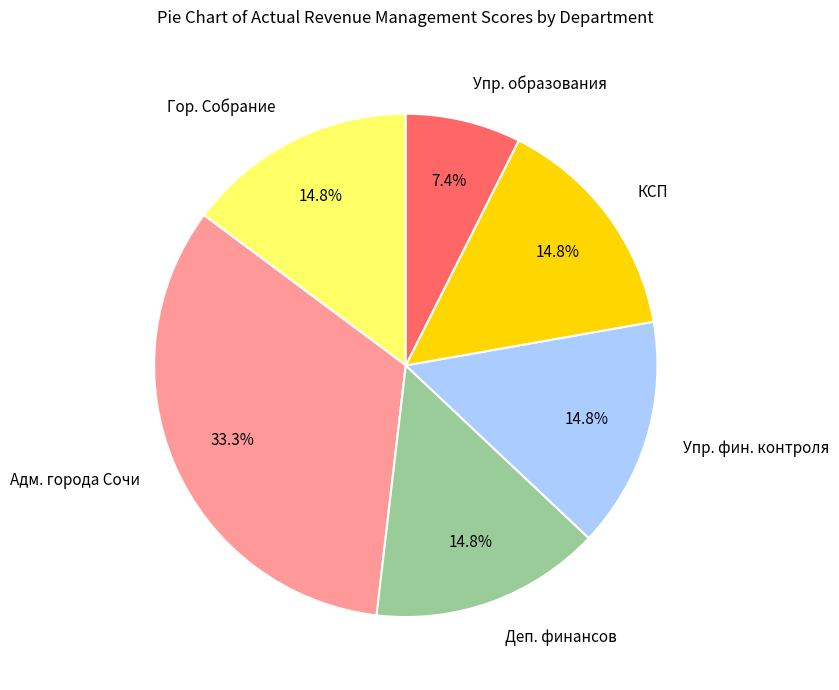

What percentage do Упр. образования and Адм. города Сочи together represent?

40.7%